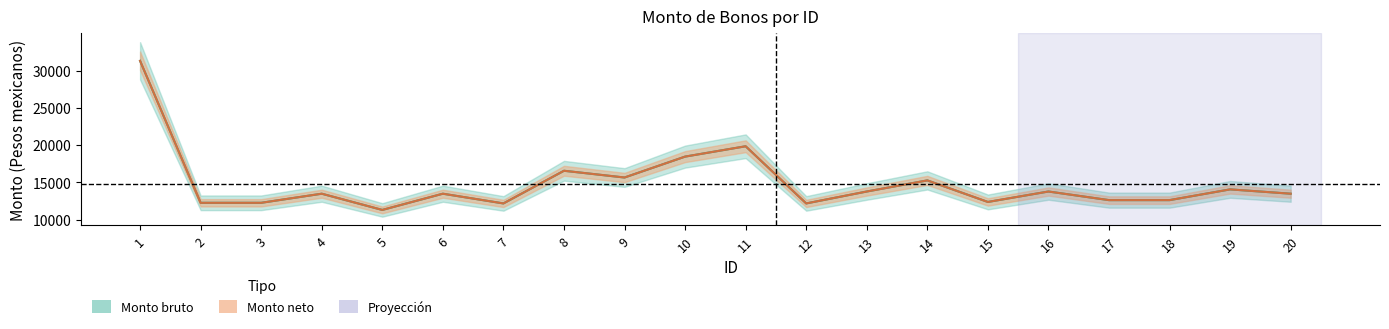

Does the chart display data point markers on the line(s)?

No